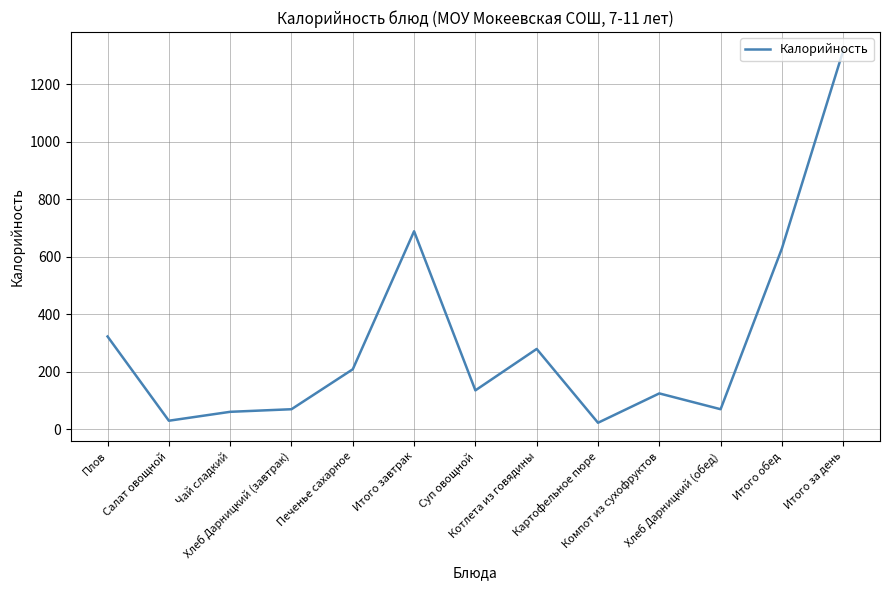

How many lines are shown in the chart?

1